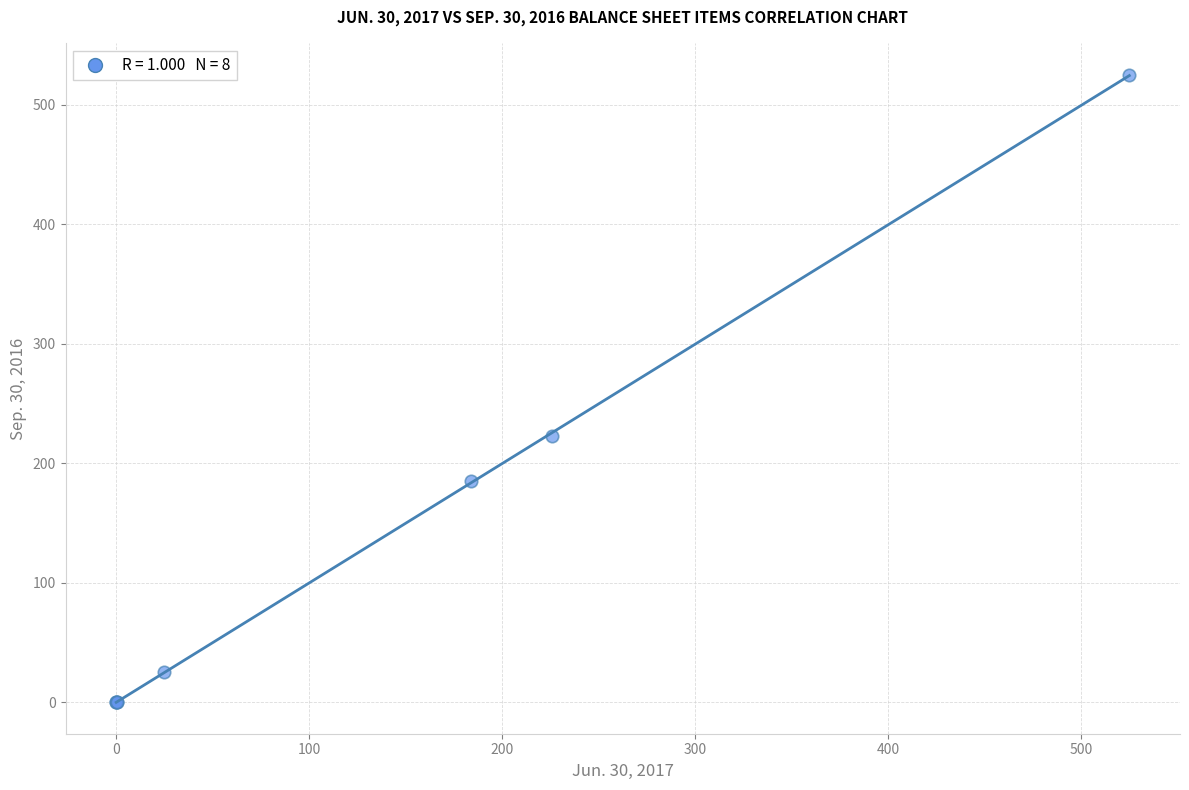

What Y value in the scatter plot is closest to 262?

222.5